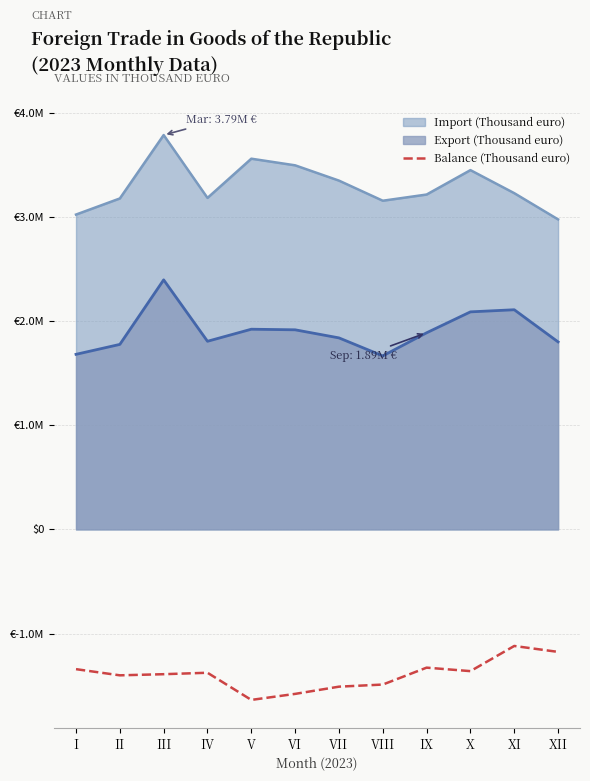

Which category has the highest value across all series?

III